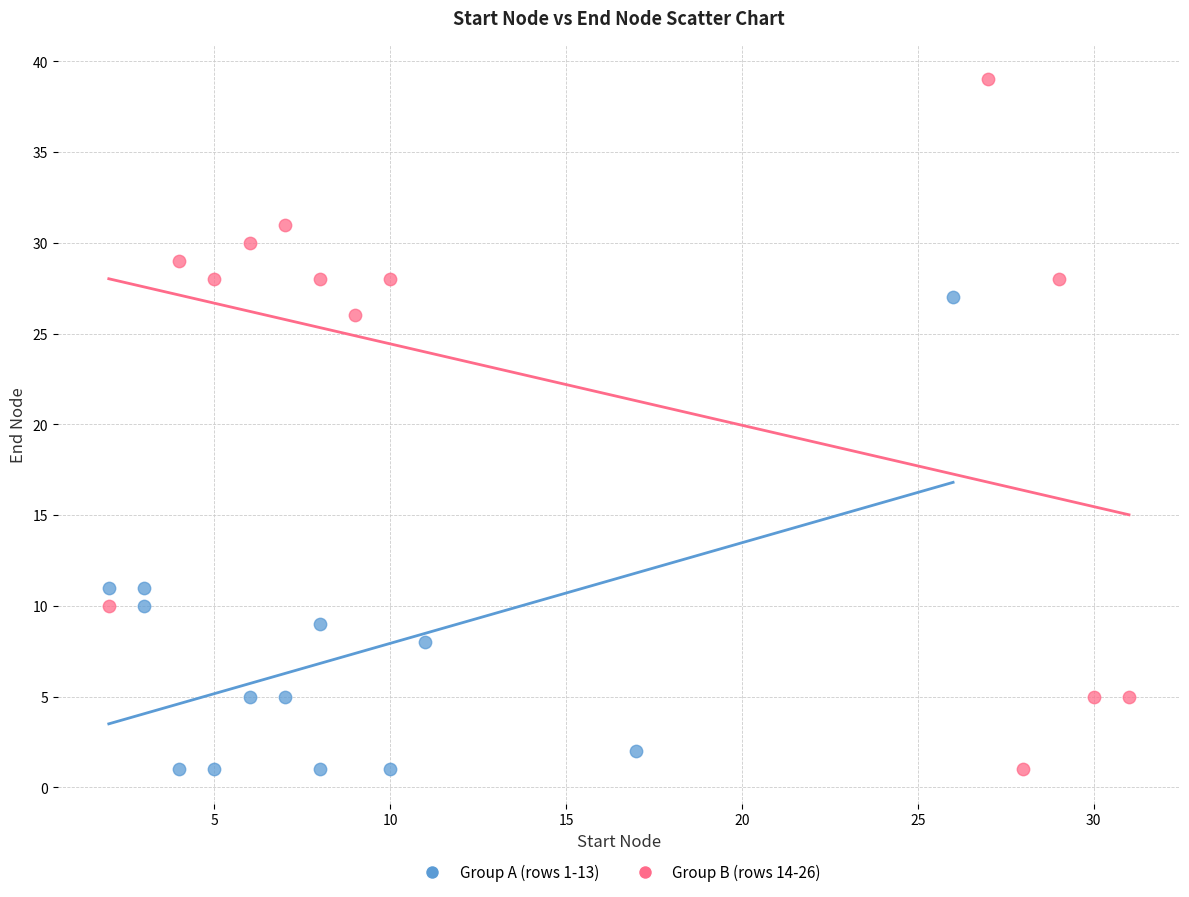

Which series reaches the maximum Y coordinate?

Group B (rows 14-26)